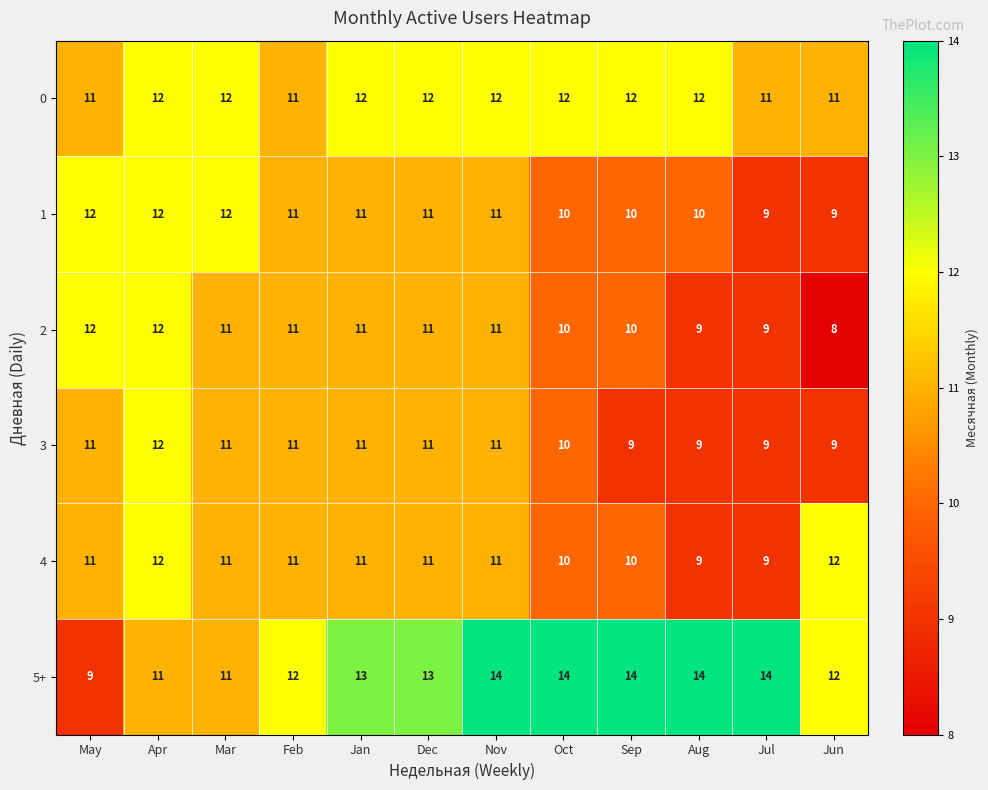

The value of 4 at Jul is 9. True or false?

True